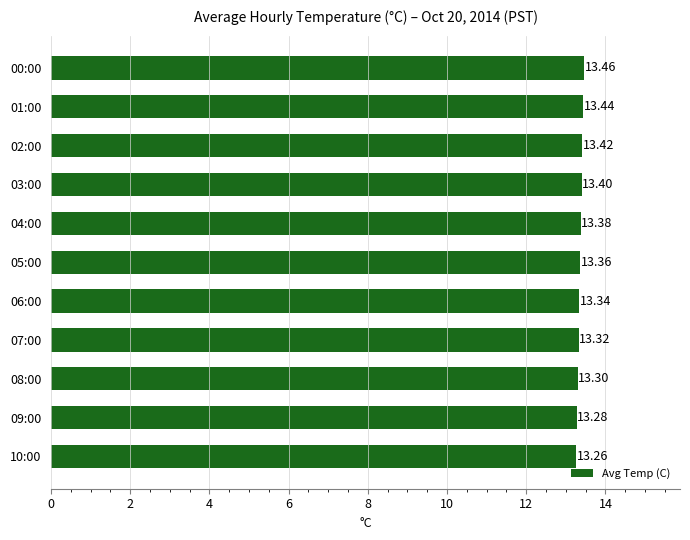

What is the average value?

13.4